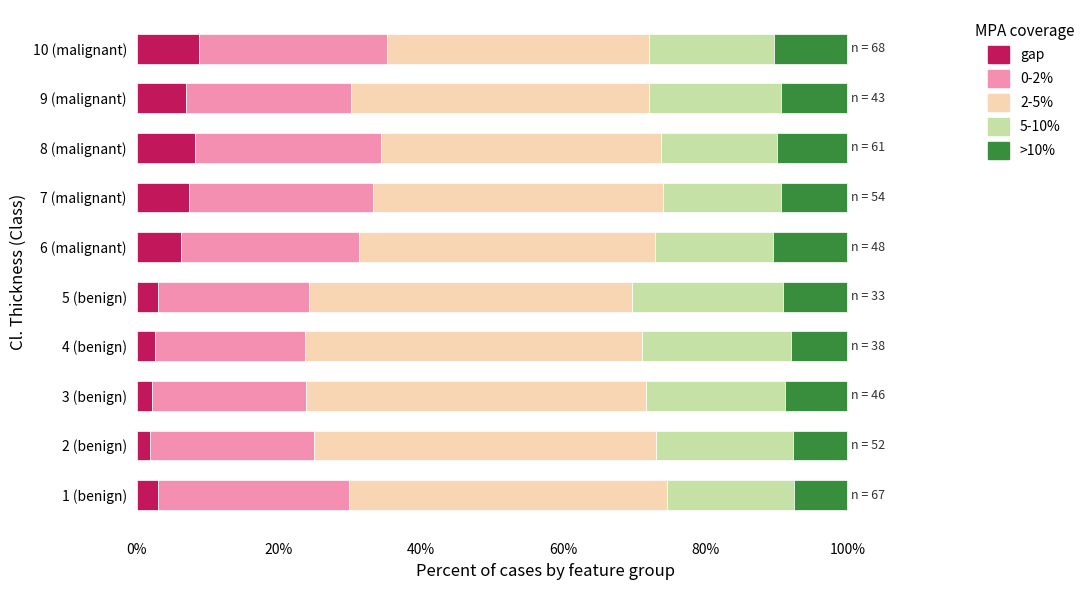

What is the total value across all series at 6 (malignant)?

100.0